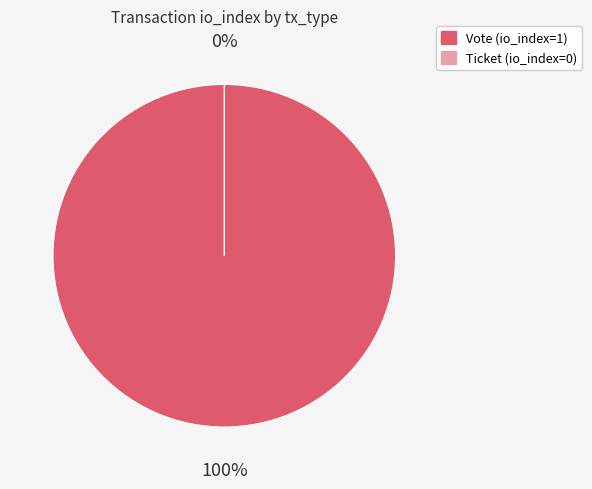

To the nearest percent, what is the combined percentage of Ticket and Vote?

100%